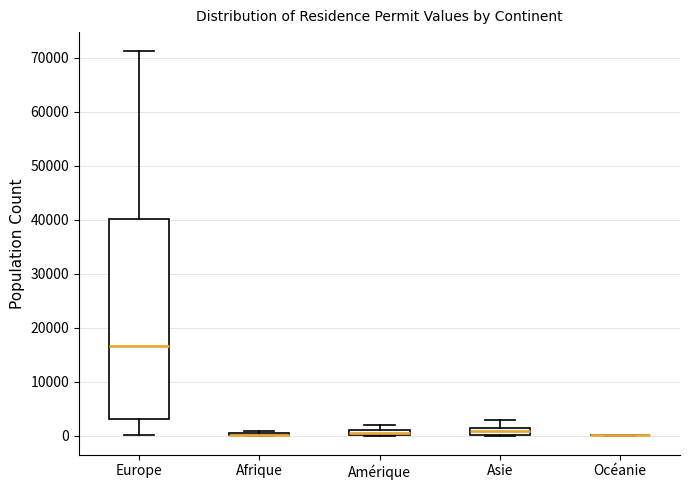

Comparing the boxes themselves (not the whiskers), which one is the tallest?

Europe